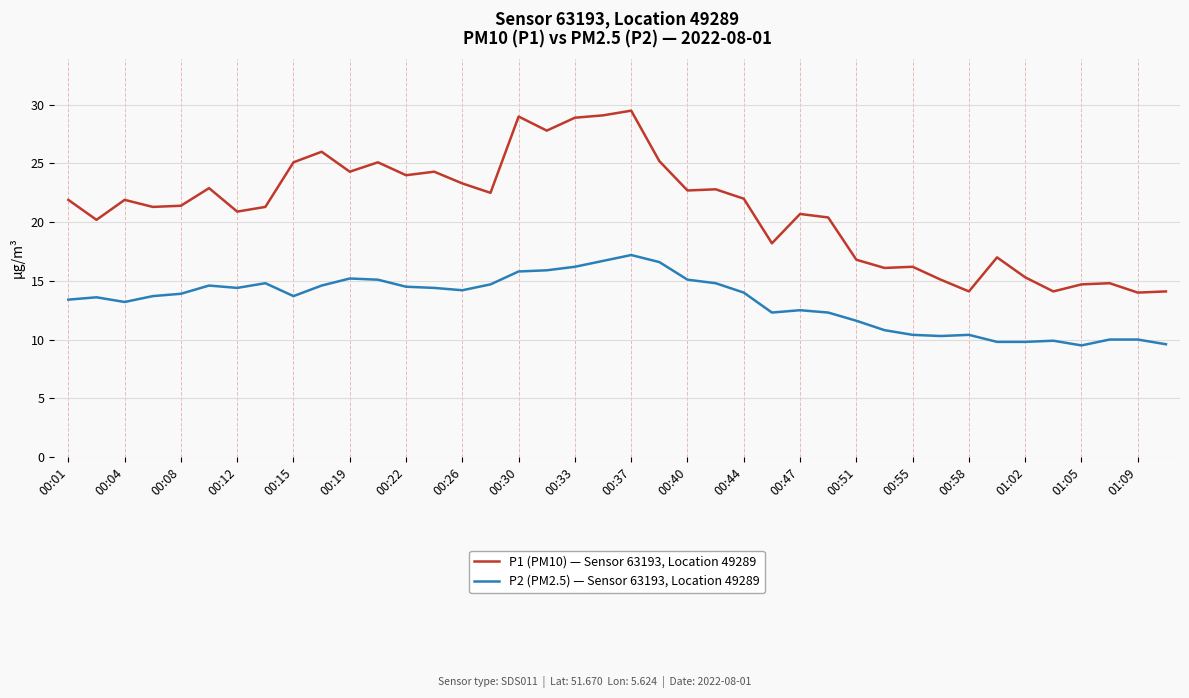

True or false: P2 (PM2.5) — Sensor 63193, Location 49289 and P1 (PM10) — Sensor 63193, Location 49289 intersect in this chart.

False